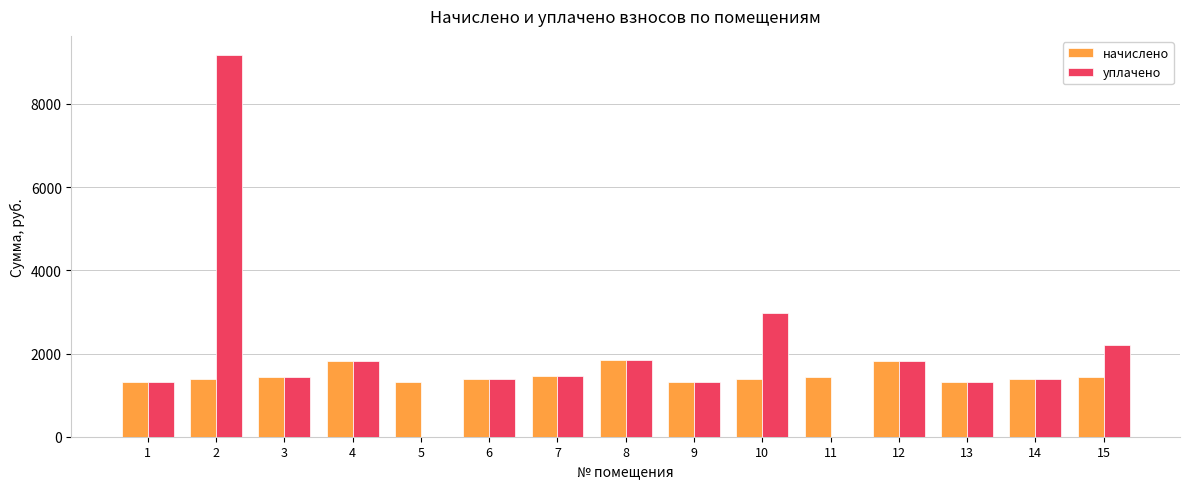

The уплачено series shows 2202.9 at 15. True or false?

True